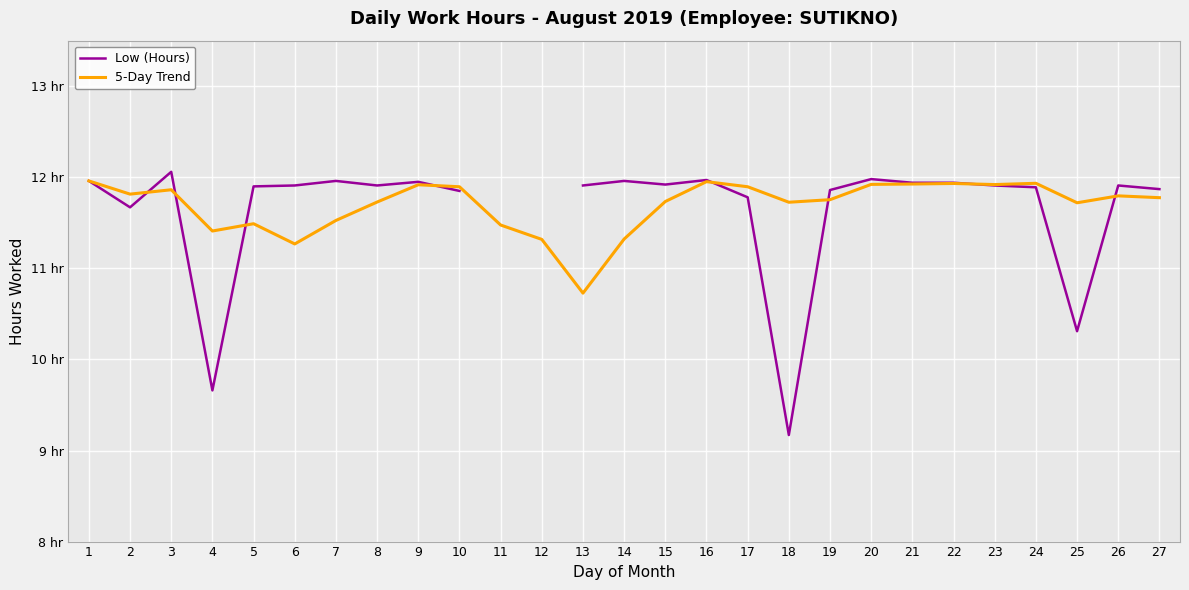

What is the difference between the maximum and minimum values in the 5-Day Trend series?

1.2